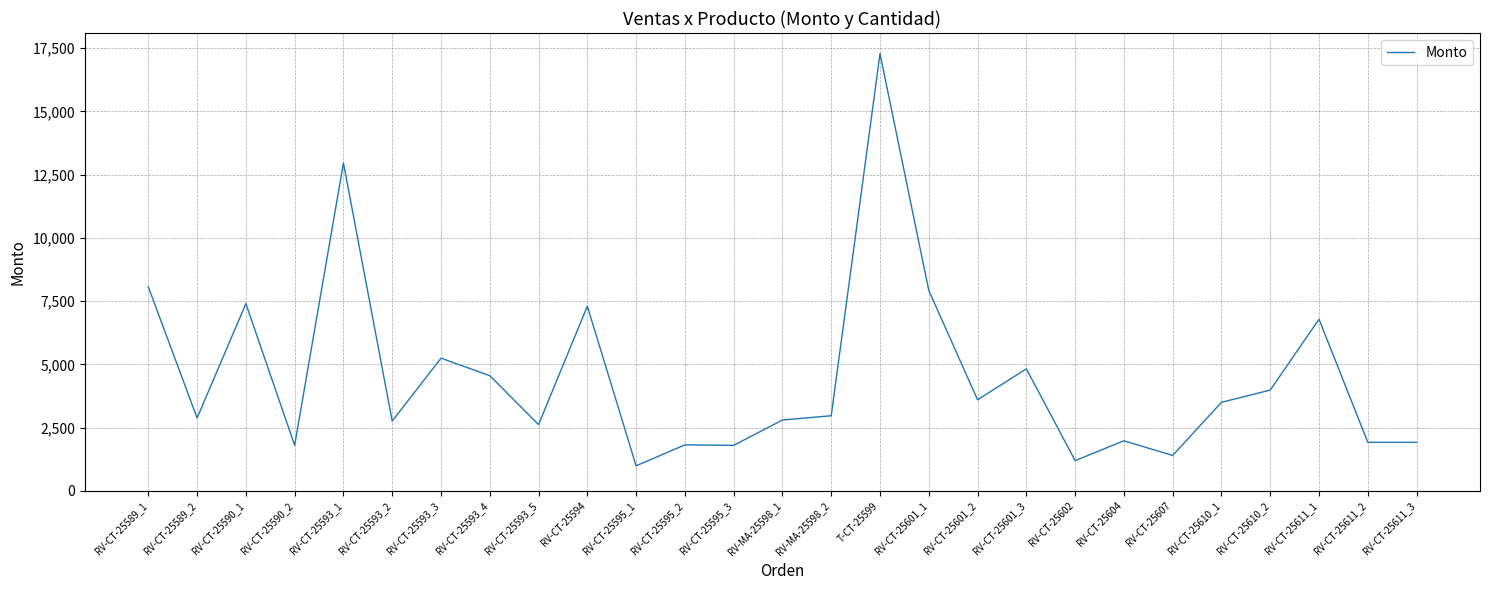

What is the difference between the values at RV-CT-25611_1 and RV-CT-25589_2?

3904